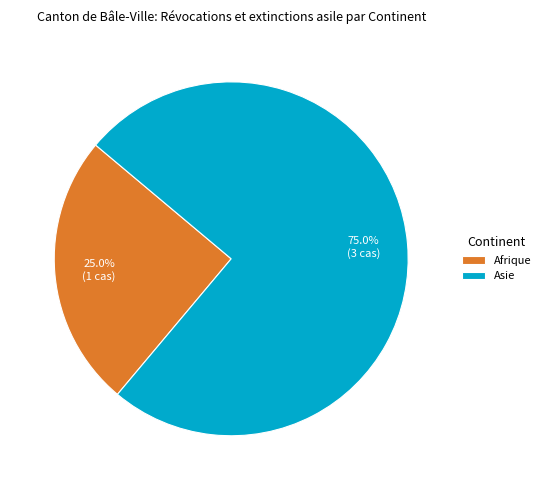

Which category has the smallest portion of the pie?

Afrique